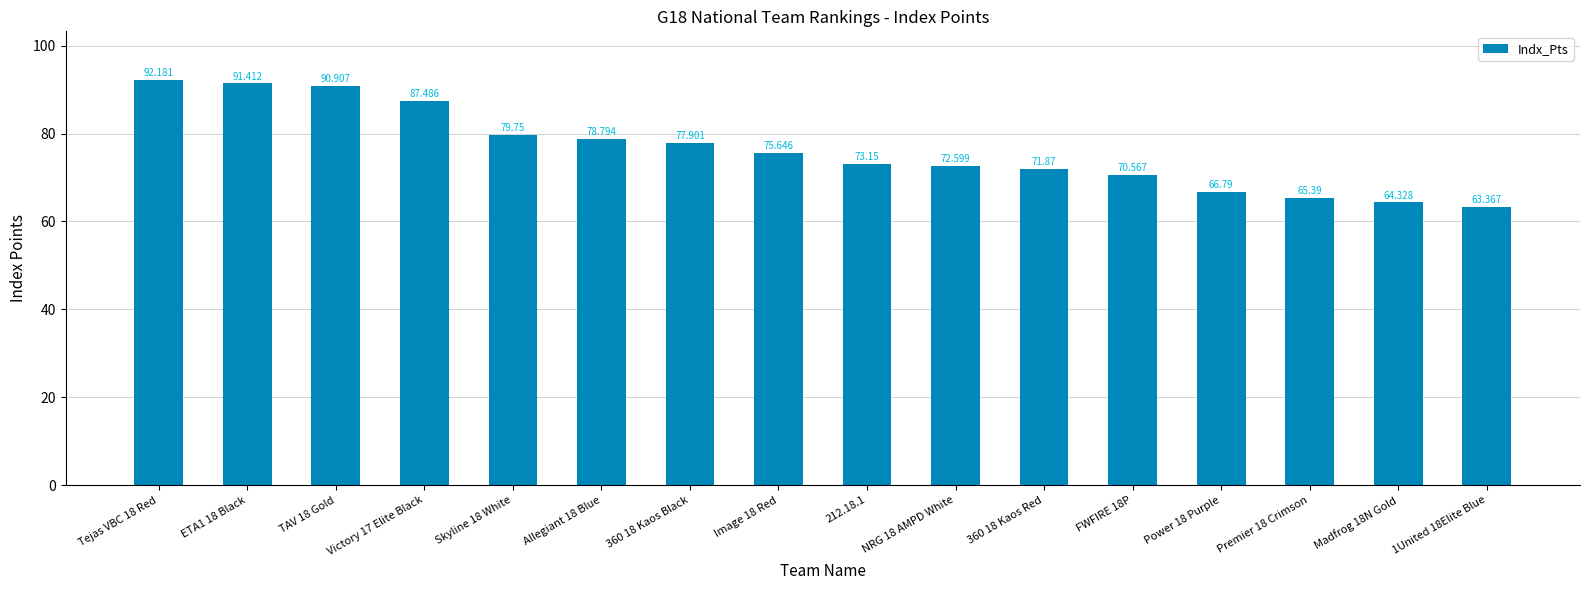

What value does the data have at Allegiant 18 Blue?

78.8